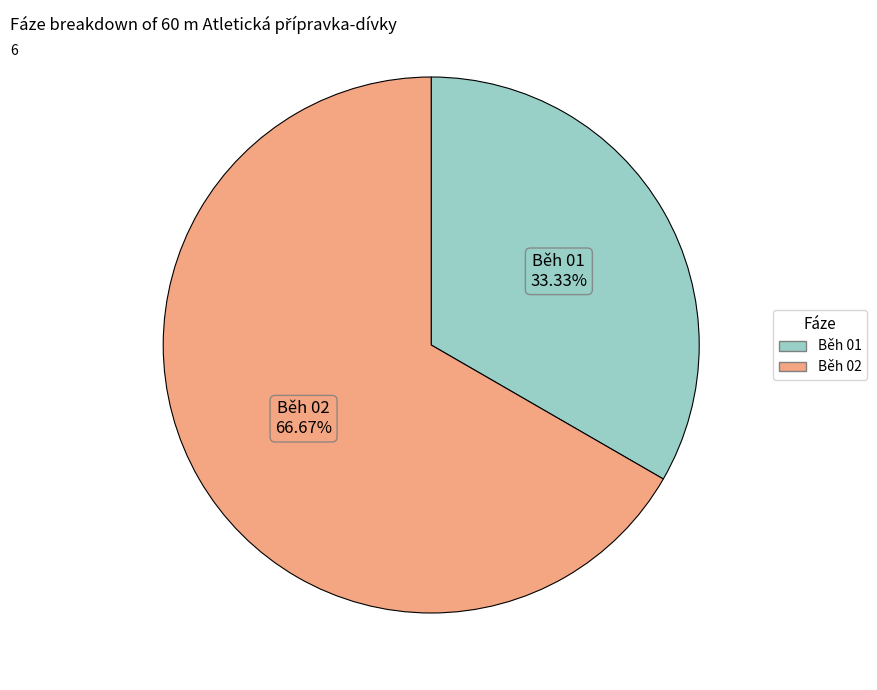

Rank the categories by value from lowest to highest.

Běh 01, Běh 02